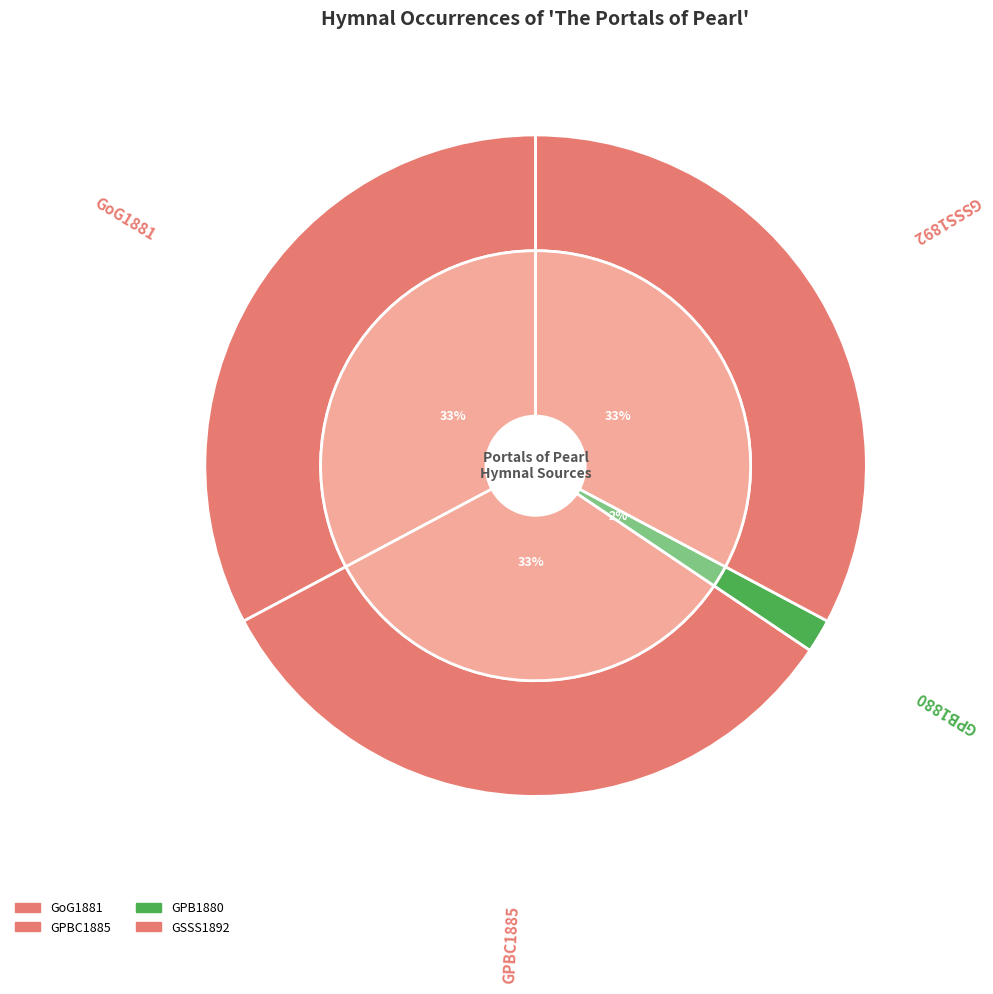

Which category has the smallest portion of the pie?

GPB1880 (The portals of pearl)